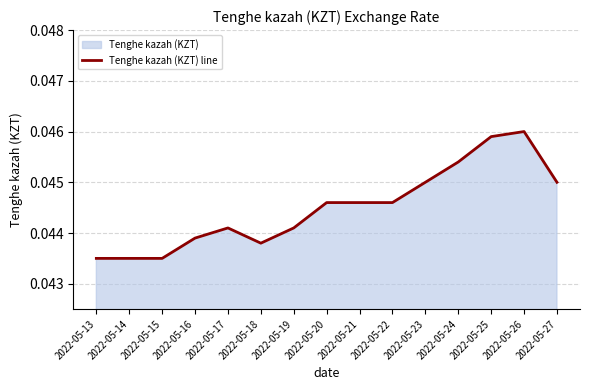

Which label corresponds to the smallest value in the chart?

2022-05-13